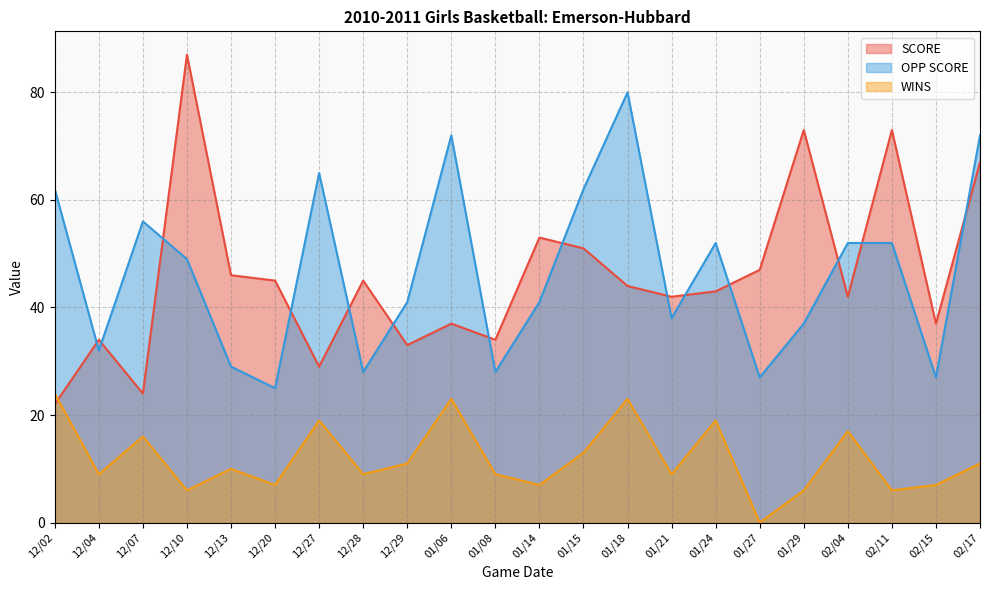

True or false: SCORE and WINS intersect in this chart.

True